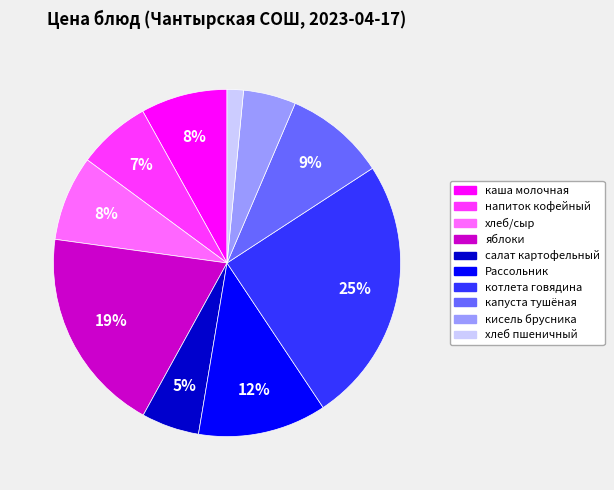

What is the ratio of the value at салат картофельный to the value at яблоки?

0.3